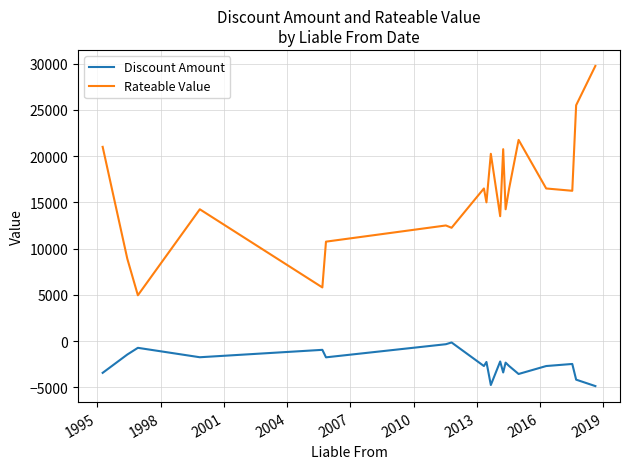

Which series has the largest total across all categories?

Rateable Value